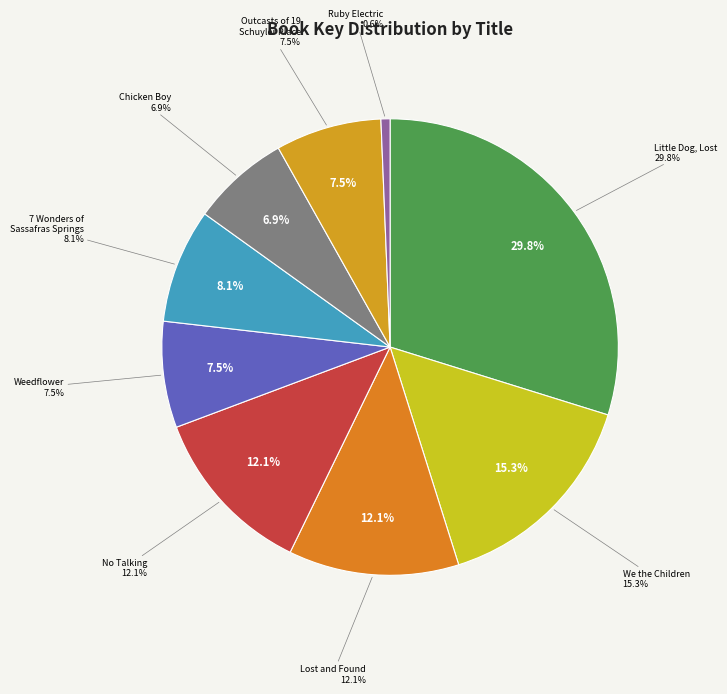

To the nearest percent, what is the combined percentage of Ruby Electric and Weedflower?

8%